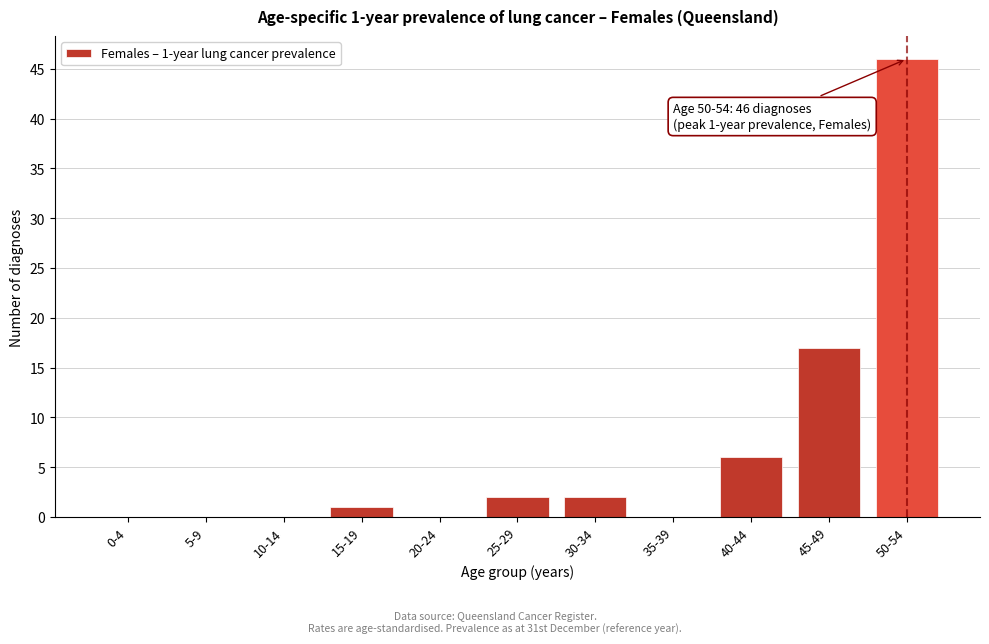

Reading left to right, transcribe all the data shown in this chart.

0-4=0	5-9=0	10-14=0	15-19=1	20-24=0	25-29=2	30-34=2	35-39=0	40-44=6	45-49=17	50-54=46